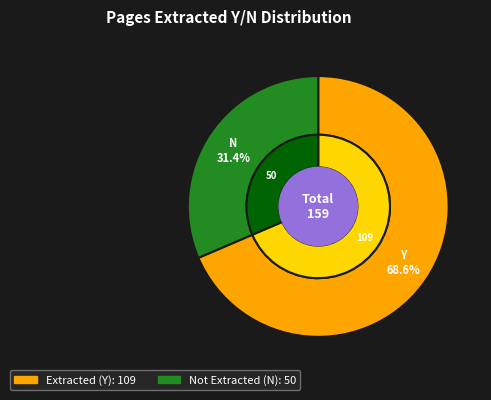

The N slice represents 31% of the pie. True or false?

True